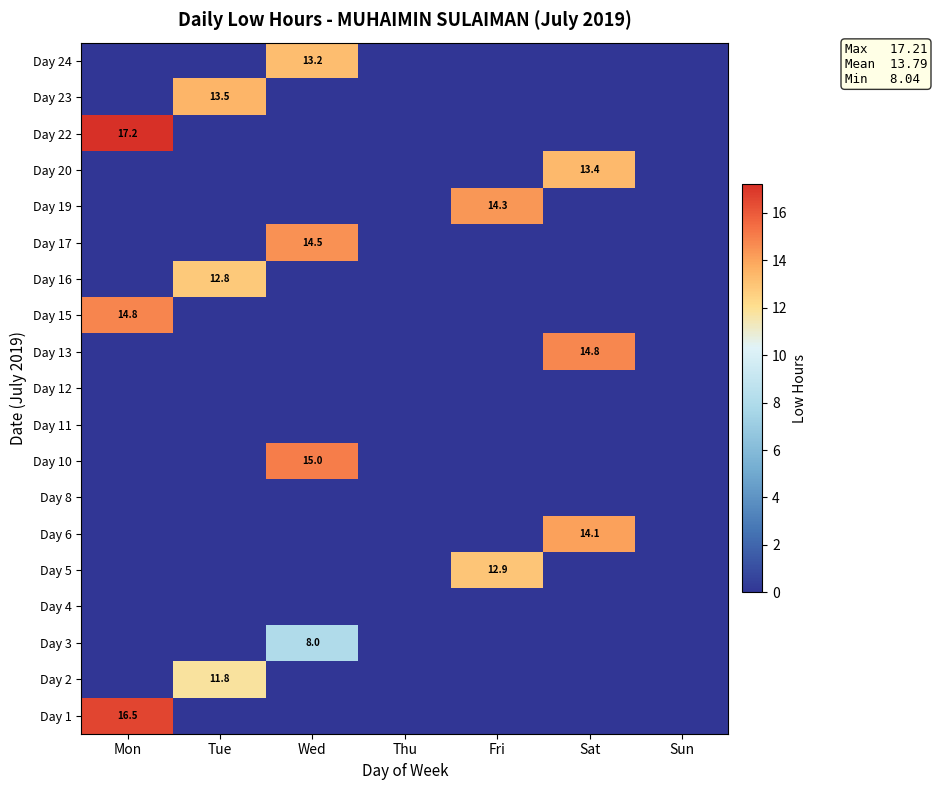

Is it true that Day 3 equals 3.9 at Wed?

False